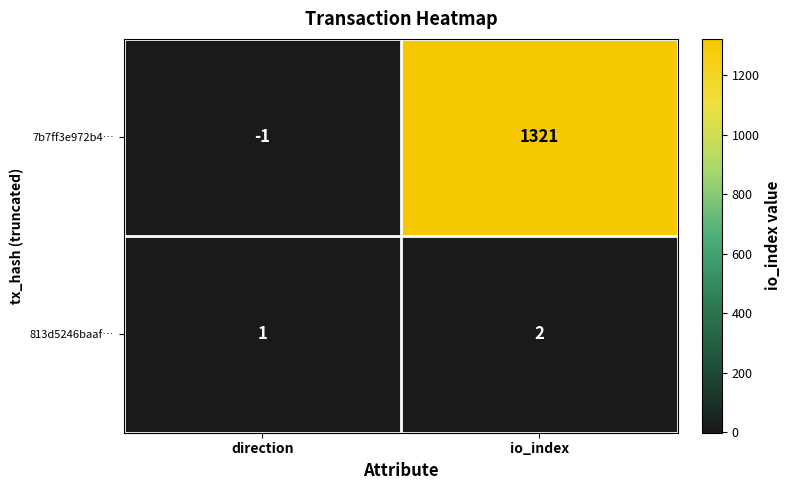

Which series has the widest spread of values?

7b7ff3e972b4…